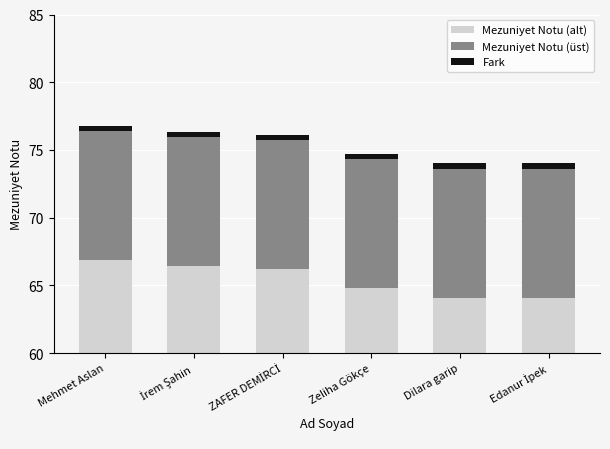

Is it true that Mezuniyet Notu (üst) equals 15.6 at Mehmet Aslan?

False